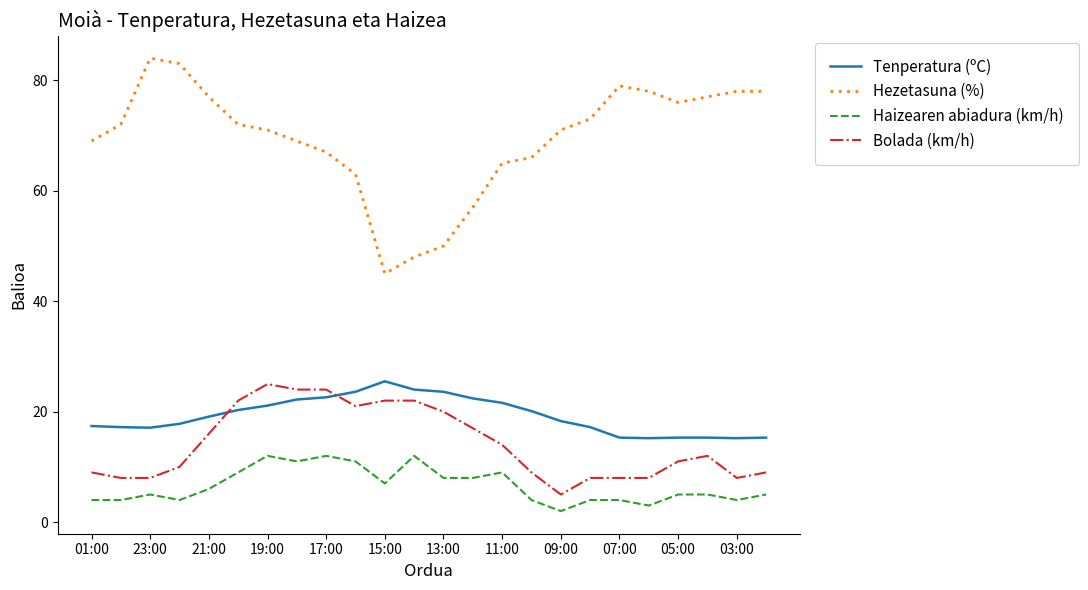

How many series are shown in this chart?

4